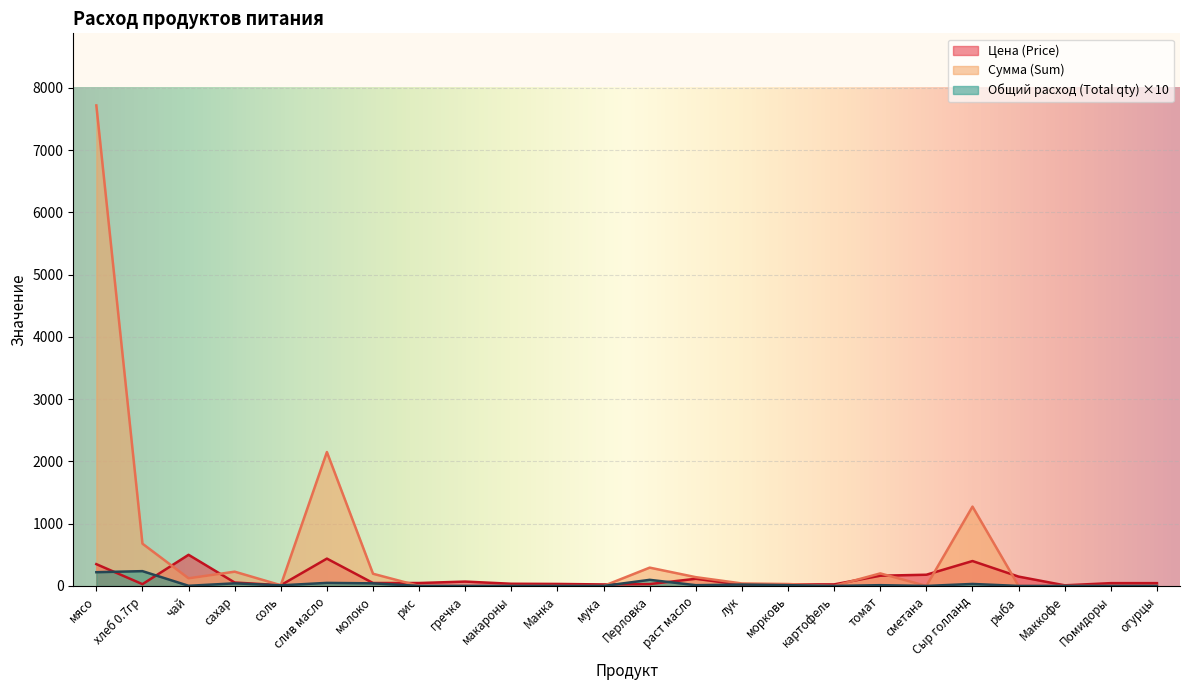

What is the spread (max minus min) of values at лук?

21.7